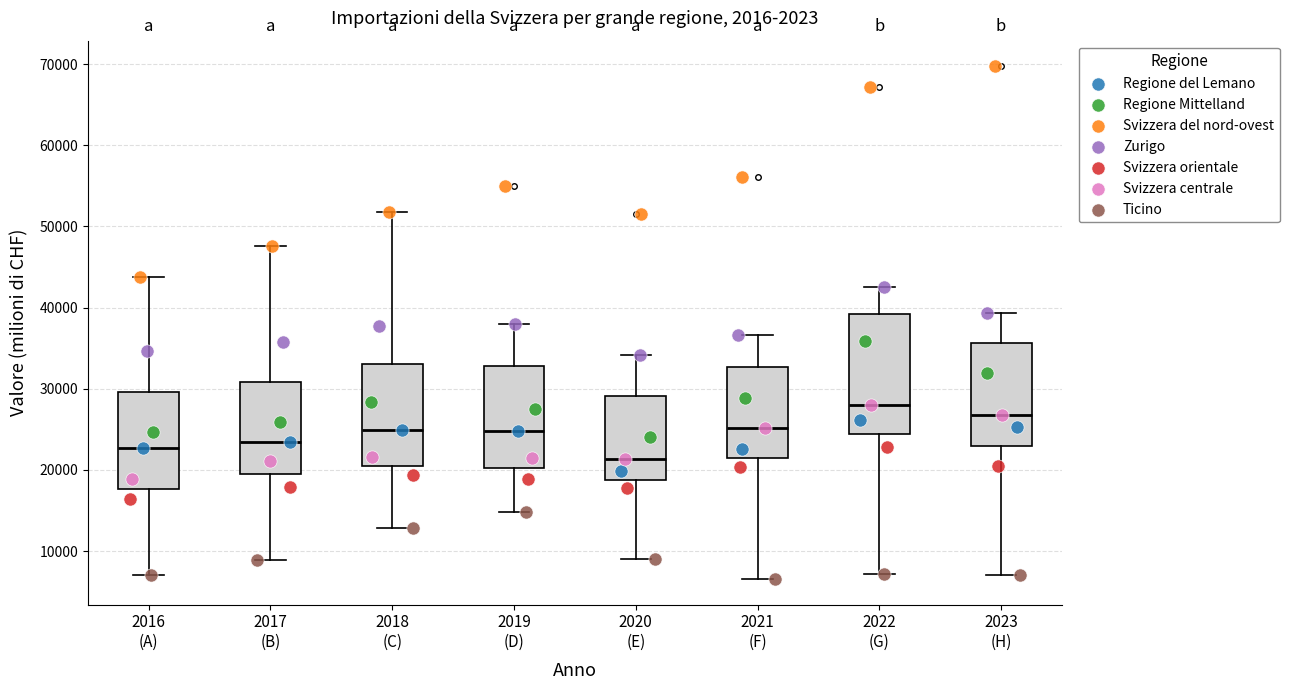

Reading left to right, read every box against the y-axis: the position of its median line, the range the box covers, and the ends of its whiskers. The values are not printed on the chart, so give them approximately, as read against the axis.

2016 (A): median 23000, box 18000 to 30000, whiskers 7000 to 44000
2017 (B): median 23000, box 20000 to 31000, whiskers 9000 to 48000
2018 (C): median 25000, box 20000 to 33000, whiskers 13000 to 52000
2019 (D): median 25000, box 20000 to 33000, whiskers 15000 to 38000
2020 (E): median 21000, box 19000 to 29000, whiskers 9000 to 34000
2021 (F): median 25000, box 21000 to 33000, whiskers 7000 to 37000
2022 (G): median 28000, box 24000 to 39000, whiskers 7000 to 43000
2023 (H): median 27000, box 23000 to 36000, whiskers 7000 to 39000